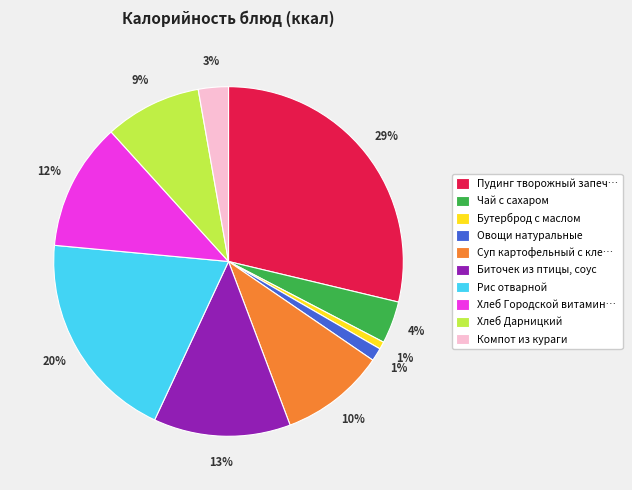

Which has a higher value, Биточек из птицы, соус or Суп картофельный с кле…?

Биточек из птицы, соус